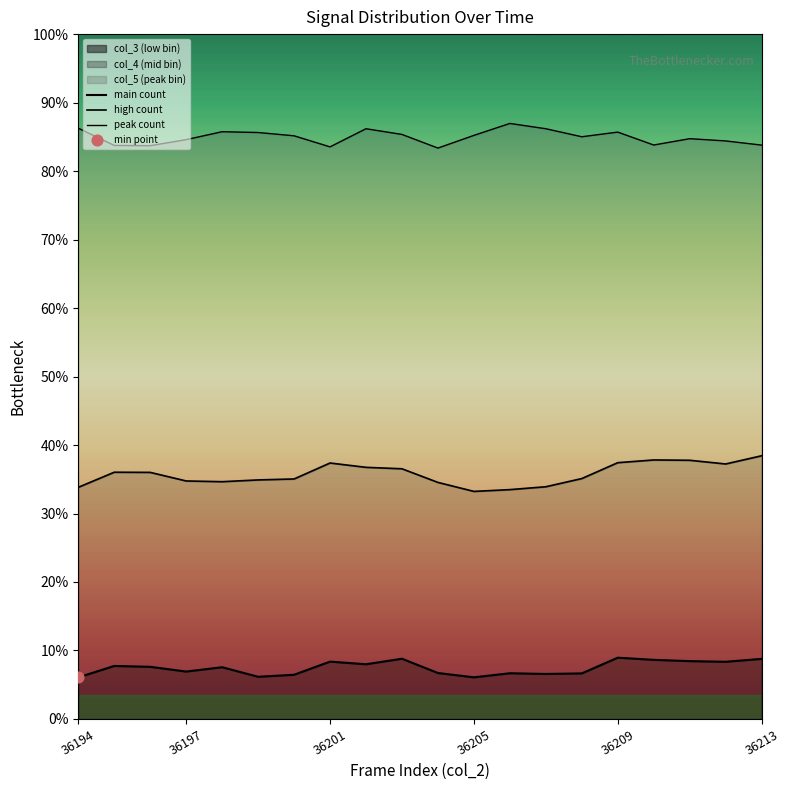

Which series contains the highest Y value?

peak count